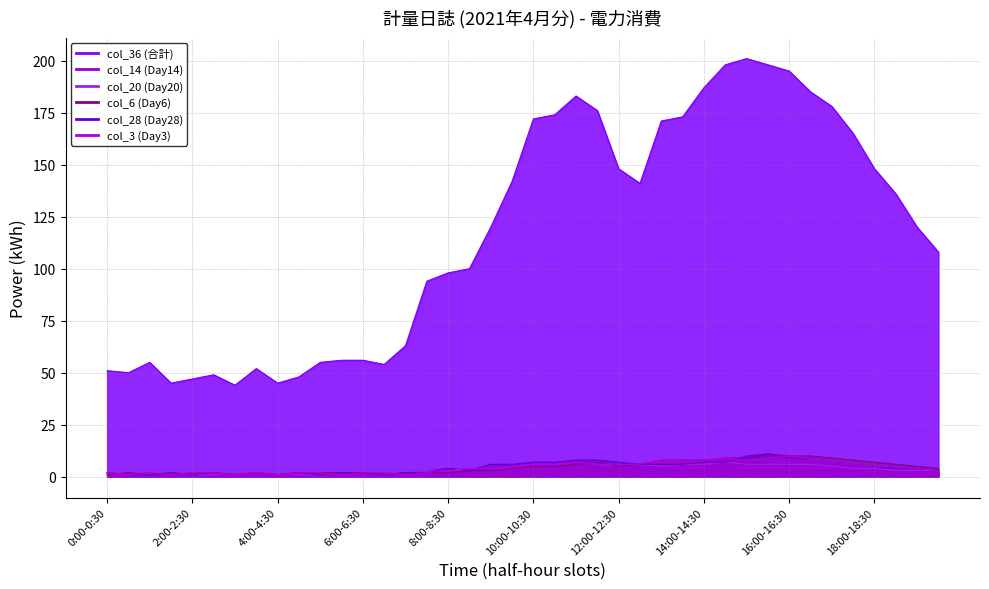

The value of col_28 (Day28) at 9:00-9:30 is 8. True or false?

False